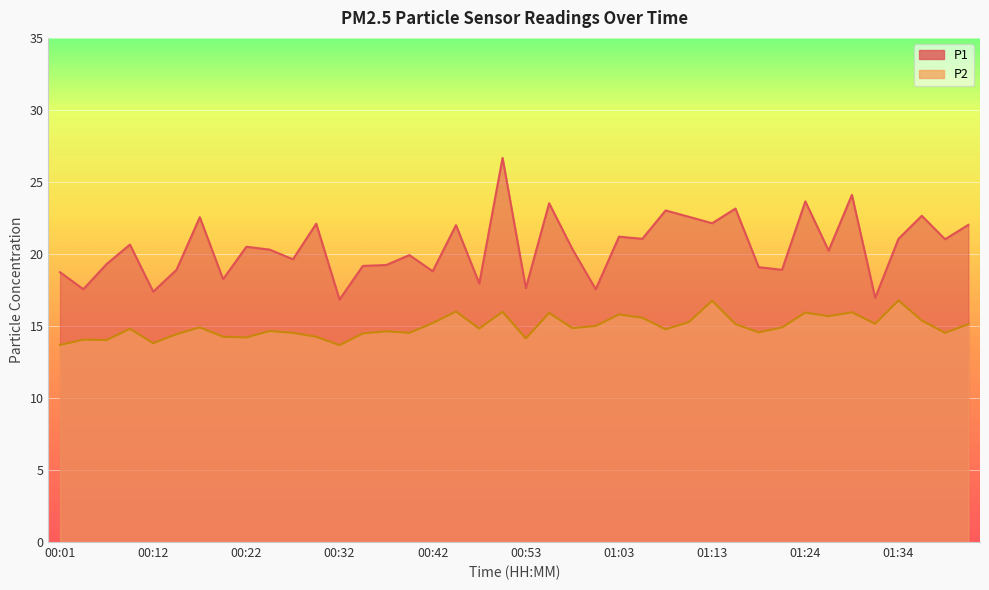

Reading right to left, transcribe all the data shown in this chart.

P1: 01:42=22.0	01:39=21.0	01:37=22.6	01:34=21.1	01:32=16.9	01:29=24.1	01:27=20.2	01:24=23.6	01:21=18.9	01:19=19.1	01:16=23.1	01:13=22.1	01:11=22.6	01:08=23.0	01:06=21.1	01:03=21.2	01:01=17.6	00:58=20.3	00:55=23.5	00:53=17.6	00:50=26.7	00:47=17.9	00:44=22.0	00:42=18.8	00:39=19.9	00:37=19.2	00:34=19.2	00:32=16.8	00:29=22.1	00:27=19.6	00:24=20.3	00:22=20.5	00:19=18.2	00:17=22.6	00:14=18.9	00:12=17.4	00:09=20.6	00:07=19.3	00:04=17.6	00:01=18.7
P2: 01:42=15.1	01:39=14.5	01:37=15.4	01:34=16.8	01:32=15.2	01:29=15.9	01:27=15.7	01:24=15.9	01:21=14.9	01:19=14.6	01:16=15.1	01:13=16.8	01:11=15.3	01:08=14.8	01:06=15.6	01:03=15.8	01:01=15.0	00:58=14.8	00:55=15.9	00:53=14.1	00:50=16.0	00:47=14.8	00:44=16.0	00:42=15.2	00:39=14.5	00:37=14.6	00:34=14.5	00:32=13.7	00:29=14.2	00:27=14.5	00:24=14.7	00:22=14.2	00:19=14.2	00:17=14.9	00:14=14.4	00:12=13.8	00:09=14.8	00:07=14.0	00:04=14.1	00:01=13.7